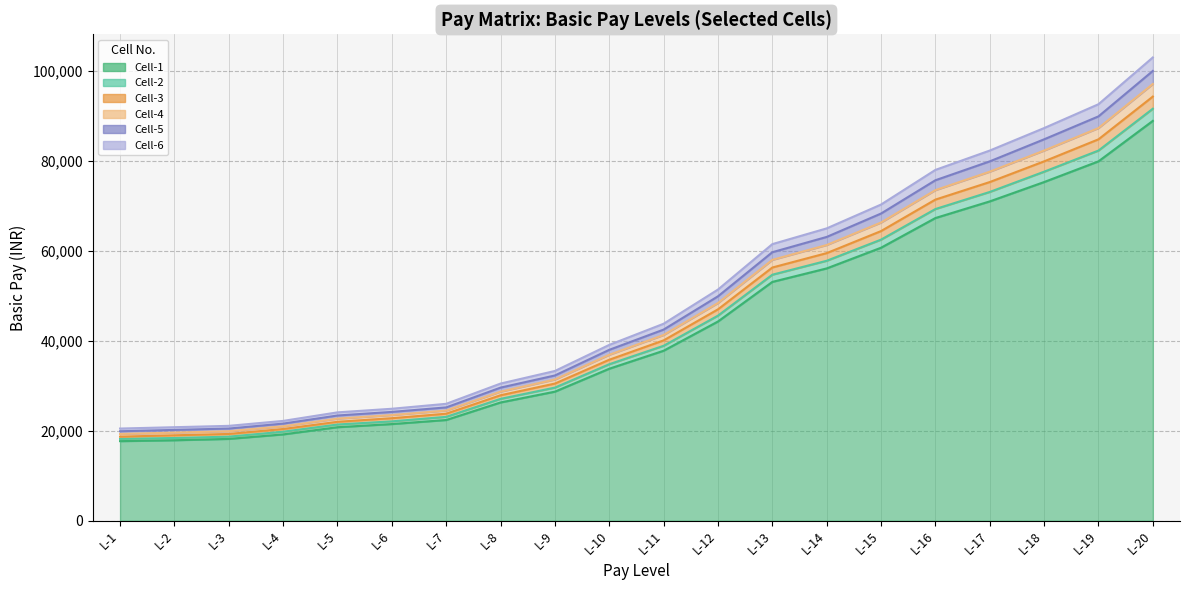

Is it true that Cell-2 equals 100443 at L-15?

False